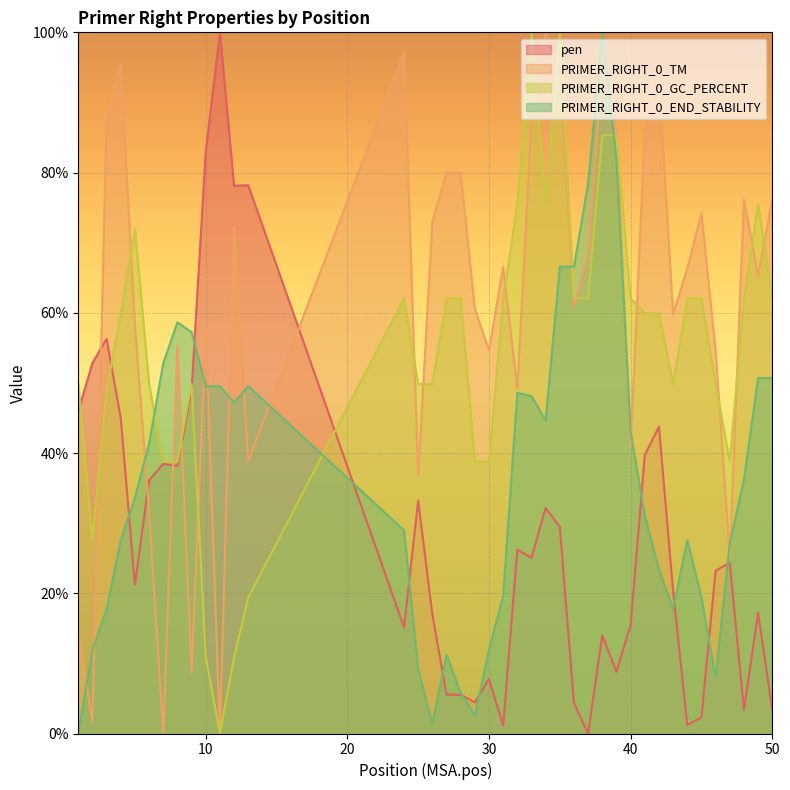

What is the maximum value shown in the chart?

100.0